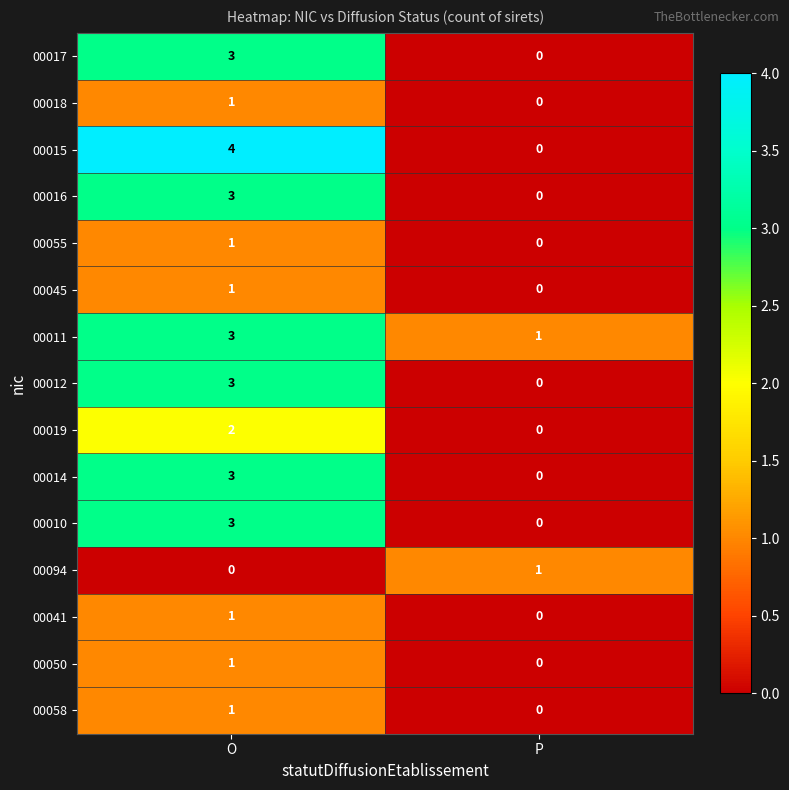

Between O and P, which series saw the biggest shift?

00015